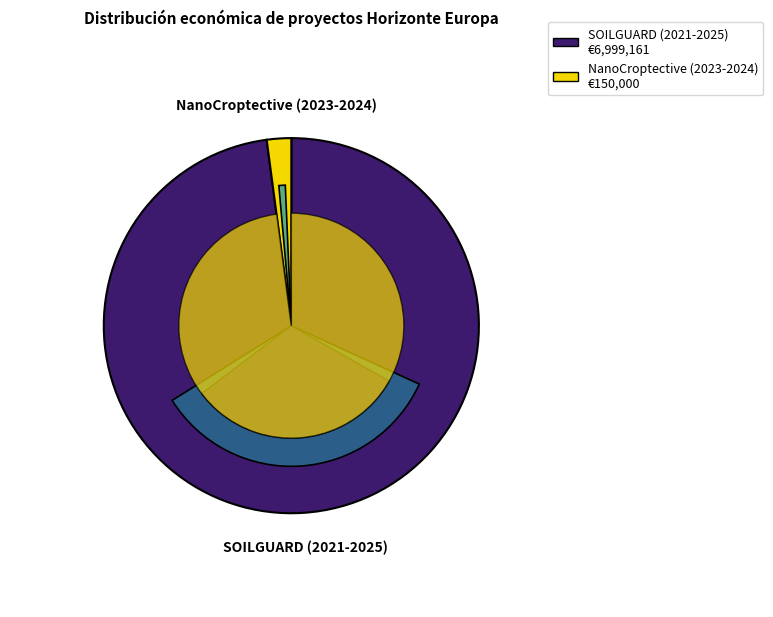

Which slice is the largest?

SOILGUARD (2021-2025)